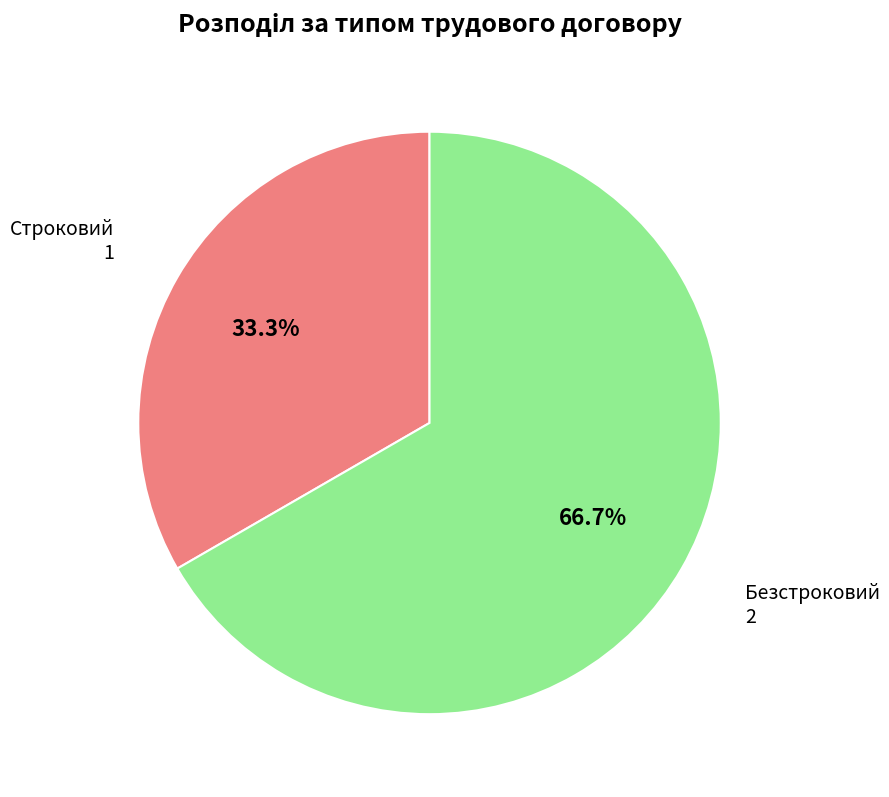

Does Строковий represent more than half of the total?

No